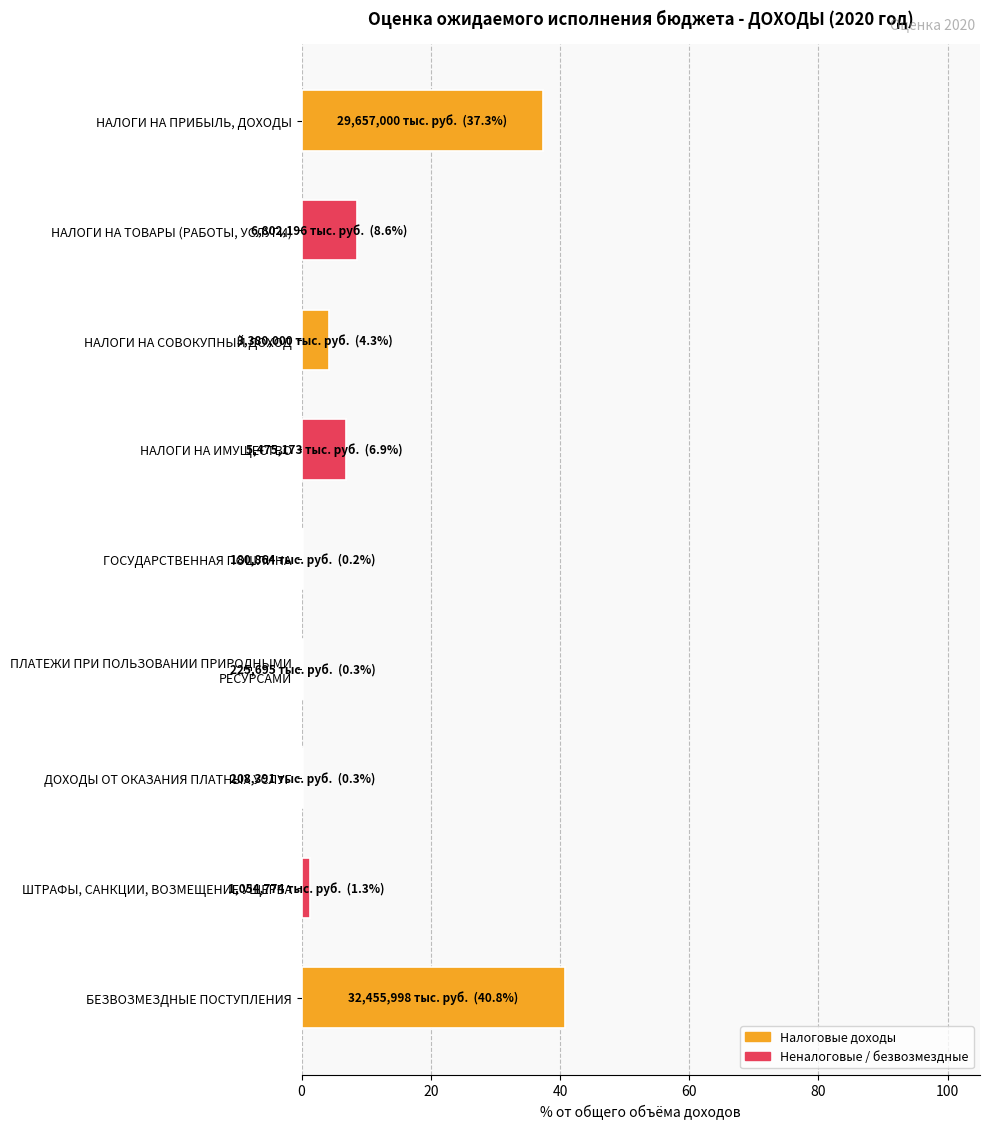

Which category has the highest value across all series?

БЕЗВОЗМЕЗДНЫЕ ПОСТУПЛЕНИЯ